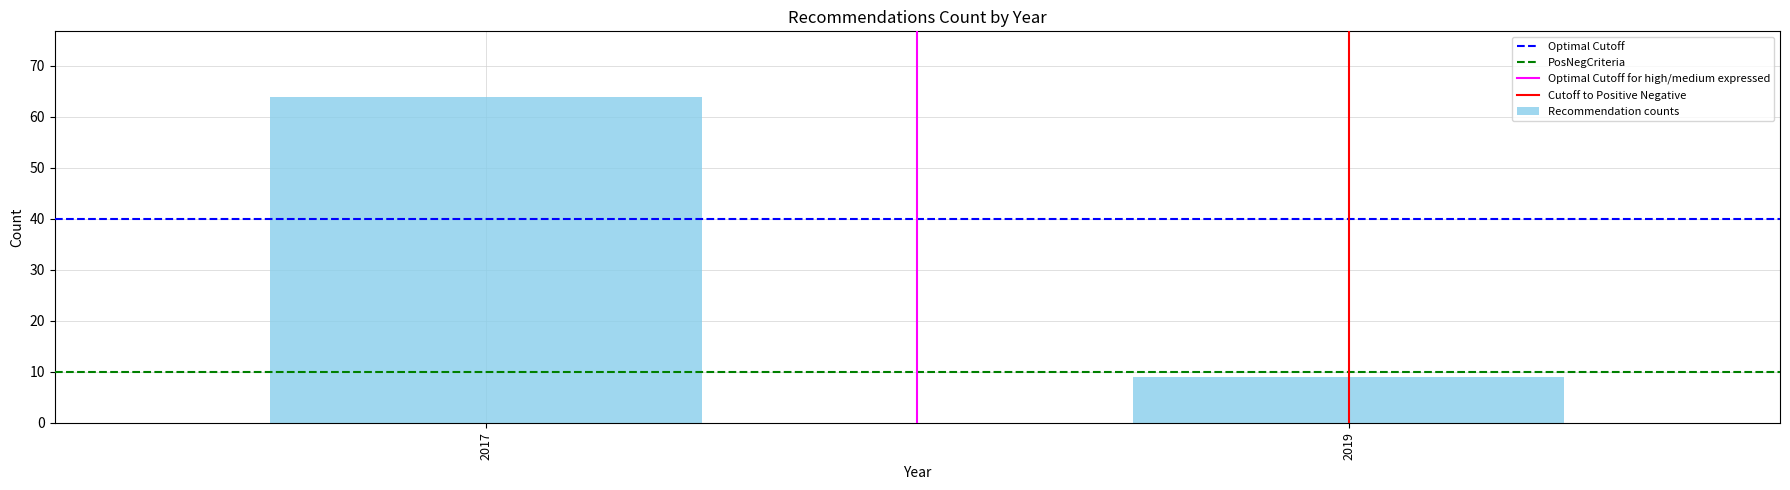

Reading right to left, what are all the values shown in this chart?

2019=9	2017=64